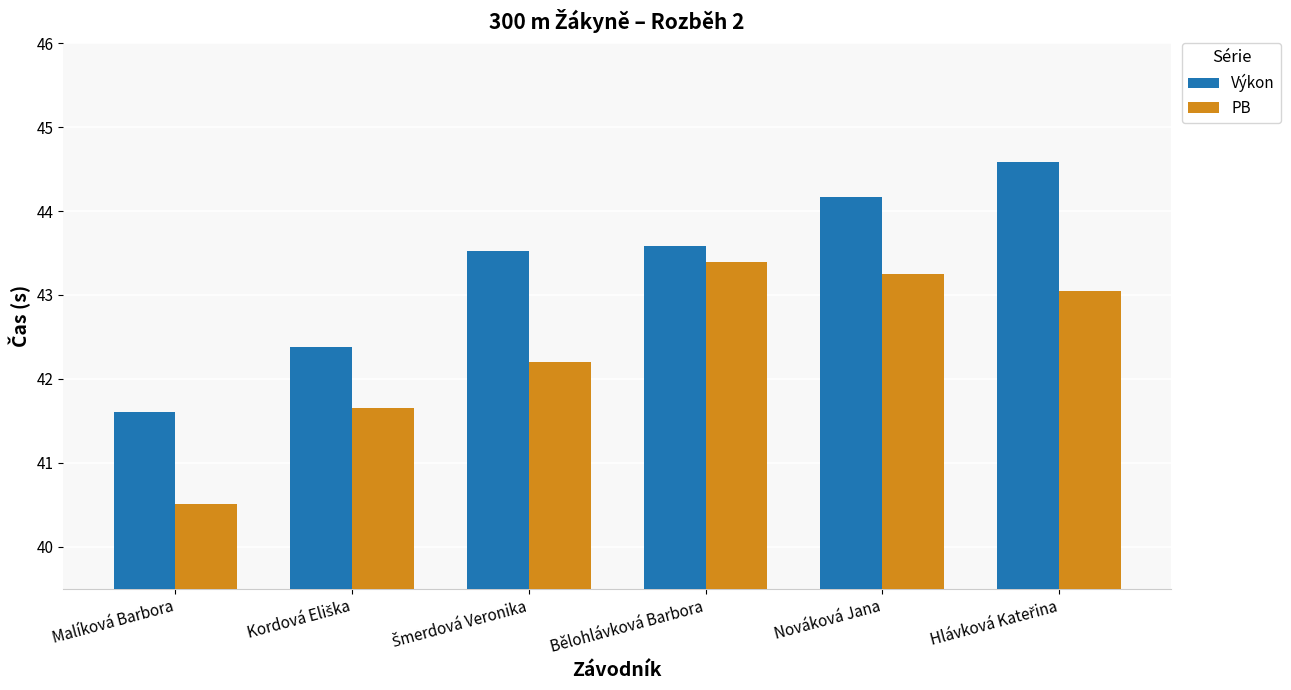

At how many categories does at least one series exceed 41?

6